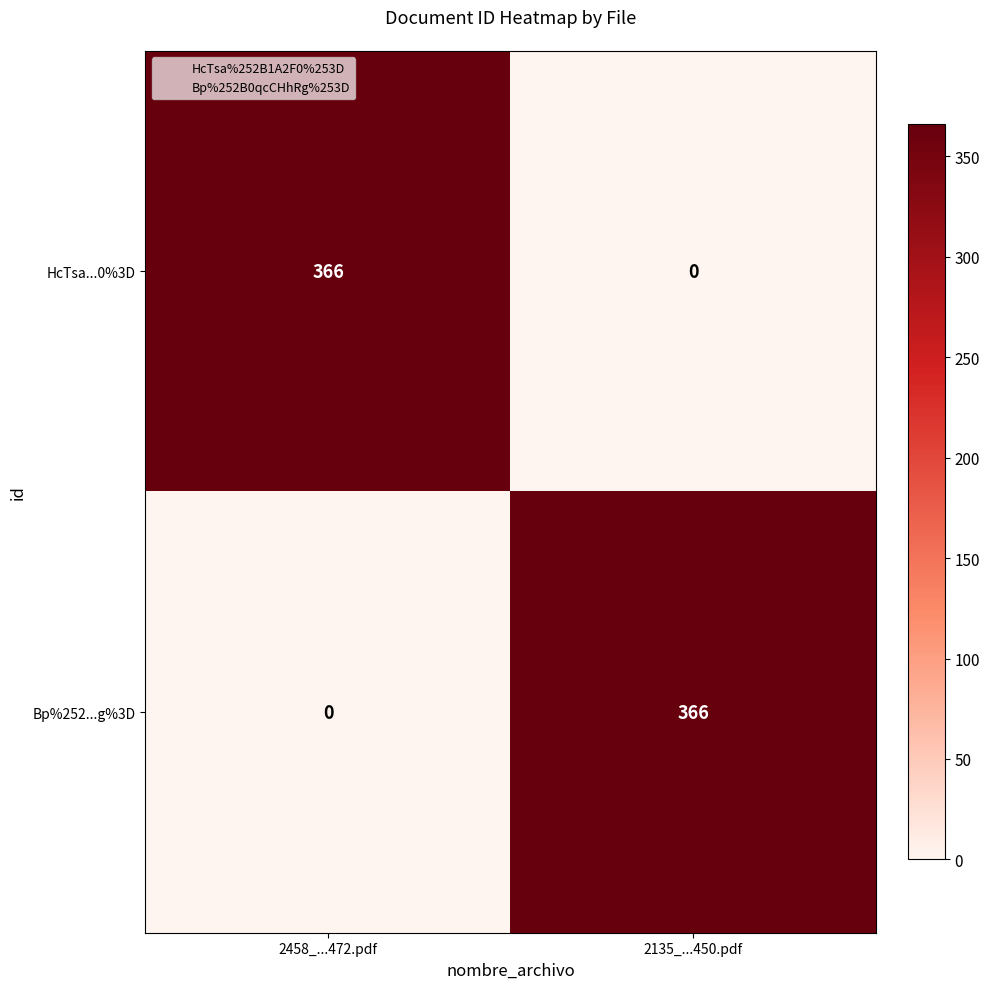

Reading left to right, what are all the values shown in this chart?

HcTsa...0%3D: 366	0
Bp%252...g%3D: 0	366